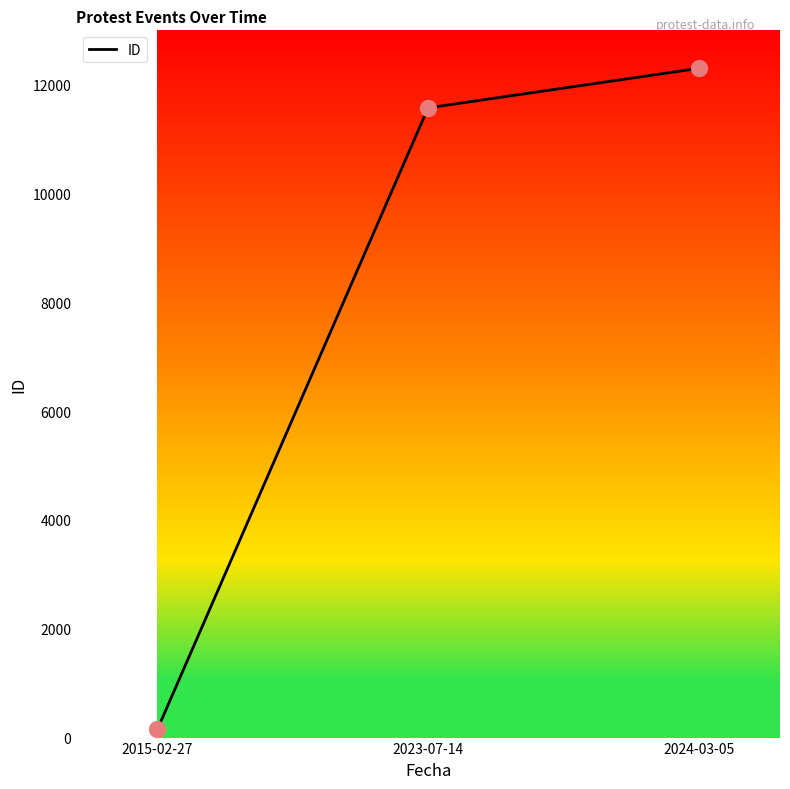

What is the ratio of the value at 2023-07-14 to the value at 2015-02-27?

77.7